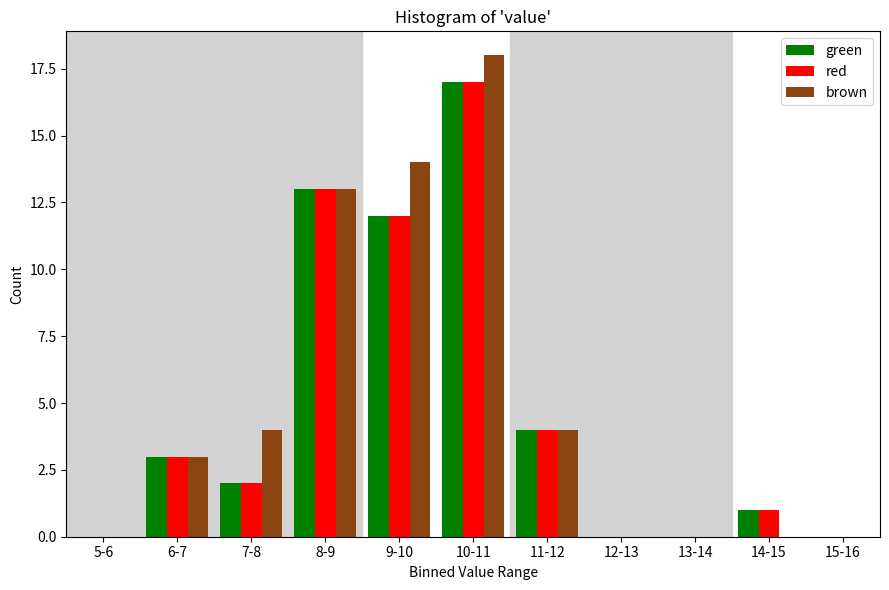

The red series shows 7 at 5-6. True or false?

False